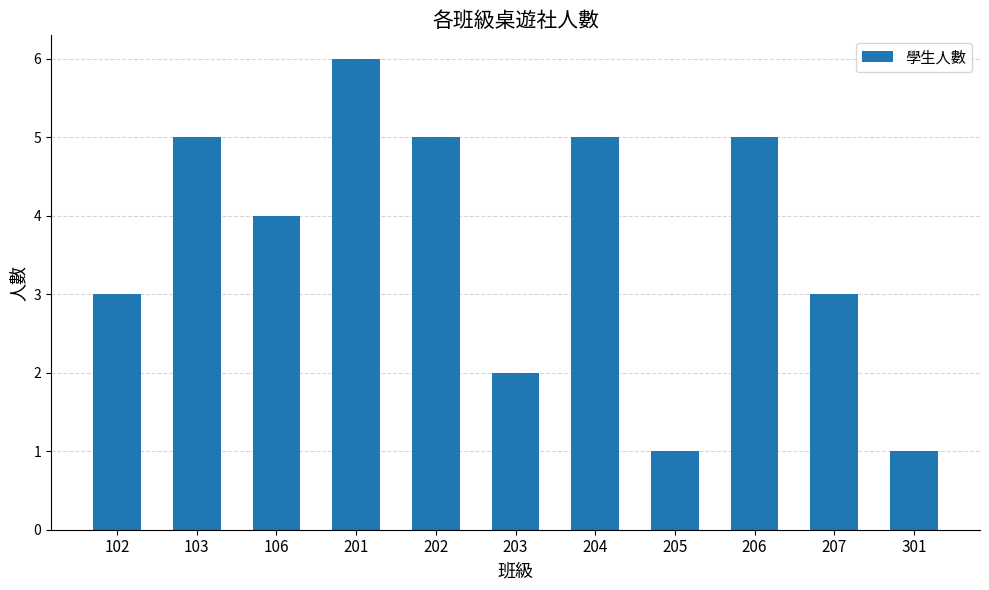

What is the value of the 10th bar from the left?

3